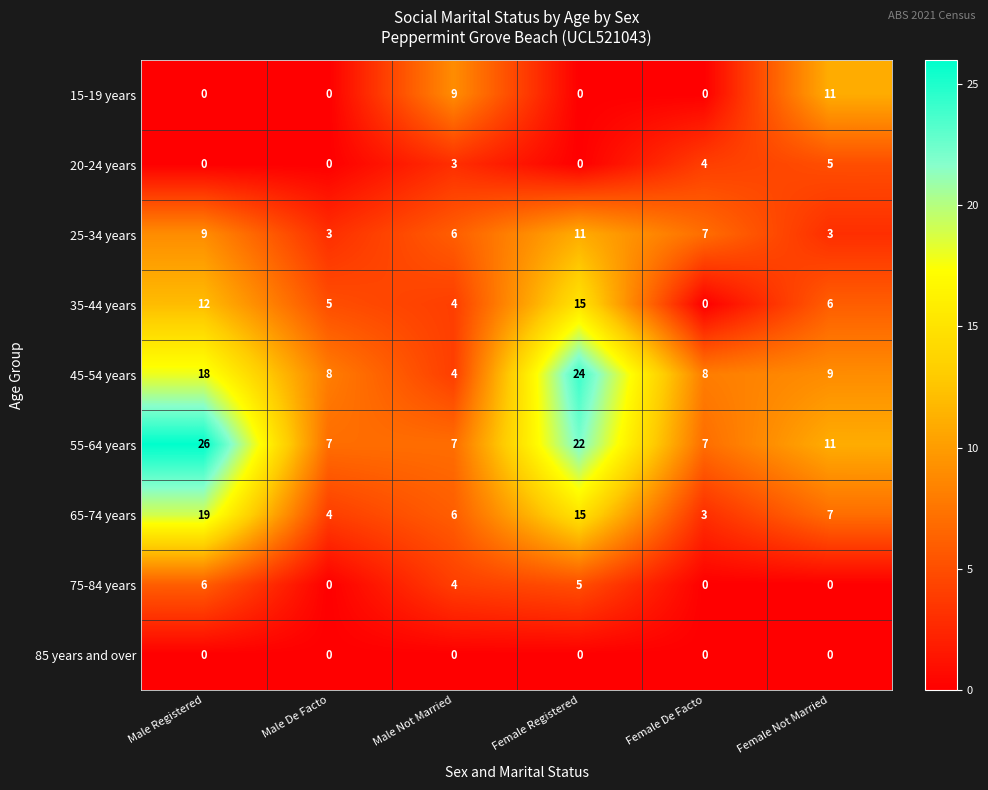

What is the total value across all series at Male De Facto?

27